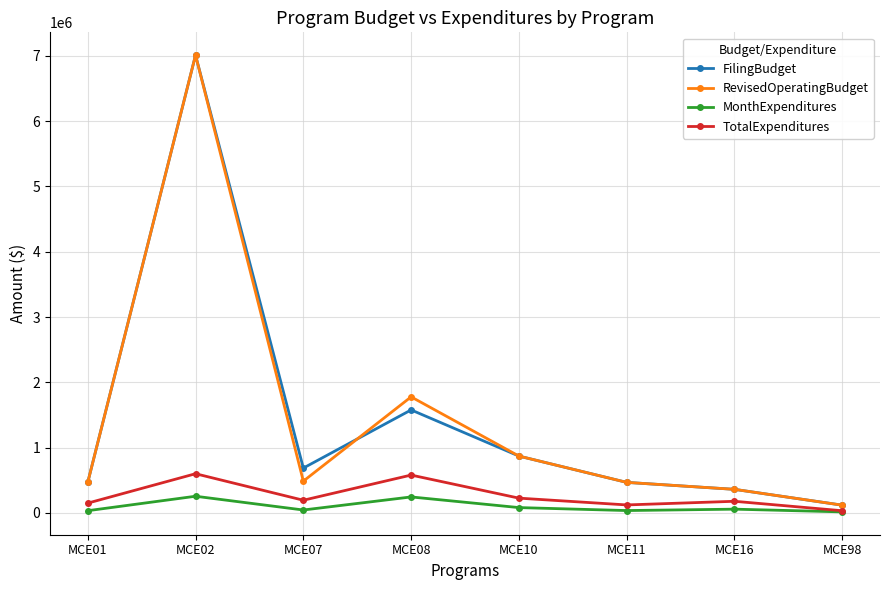

Where is the first local maximum for TotalExpenditures?

MCE02